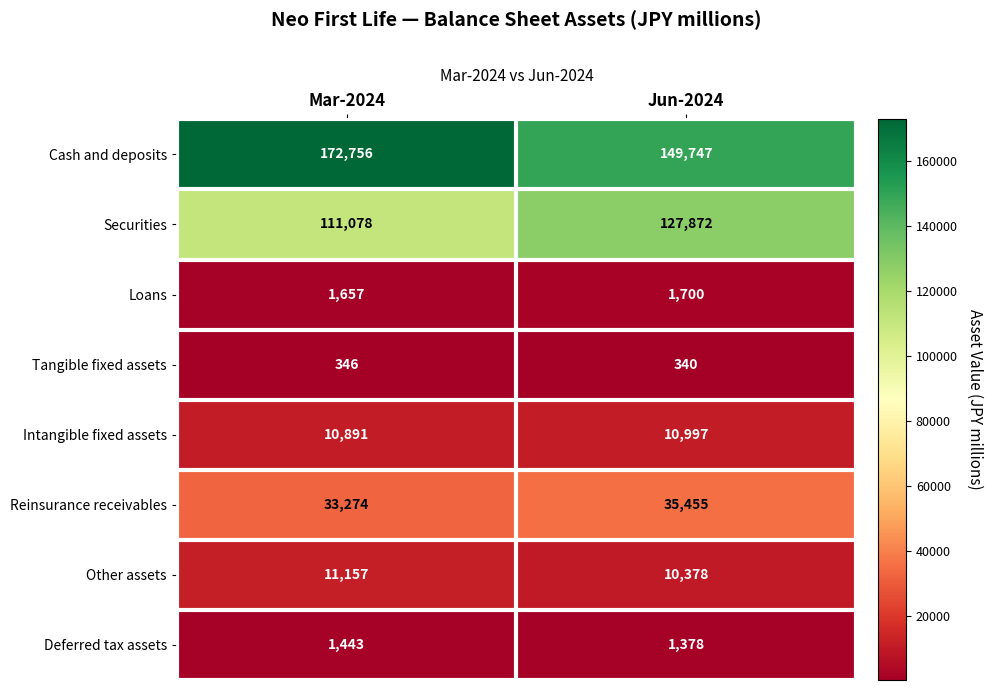

What is the difference between the Tangible fixed assets values at Mar-2024 and Jun-2024?

6